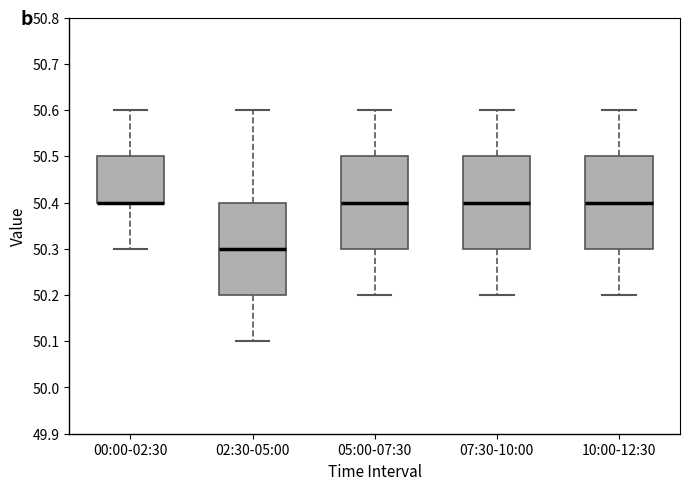

Reading left to right, transcribe this box plot: for each box, give where its median line is, the range the box spans, and where its two whiskers end, as read against the y-axis. The values are not printed on the chart, so give them approximately, as read against the axis.

00:00-02:30: median 50.4 (drawn on the box's lower edge), box 50.4 to 50.5, whiskers 50.3 to 50.6
02:30-05:00: median 50.3, box 50.2 to 50.4, whiskers 50.1 to 50.6
05:00-07:30: median 50.4, box 50.3 to 50.5, whiskers 50.2 to 50.6
07:30-10:00: median 50.4, box 50.3 to 50.5, whiskers 50.2 to 50.6
10:00-12:30: median 50.4, box 50.3 to 50.5, whiskers 50.2 to 50.6